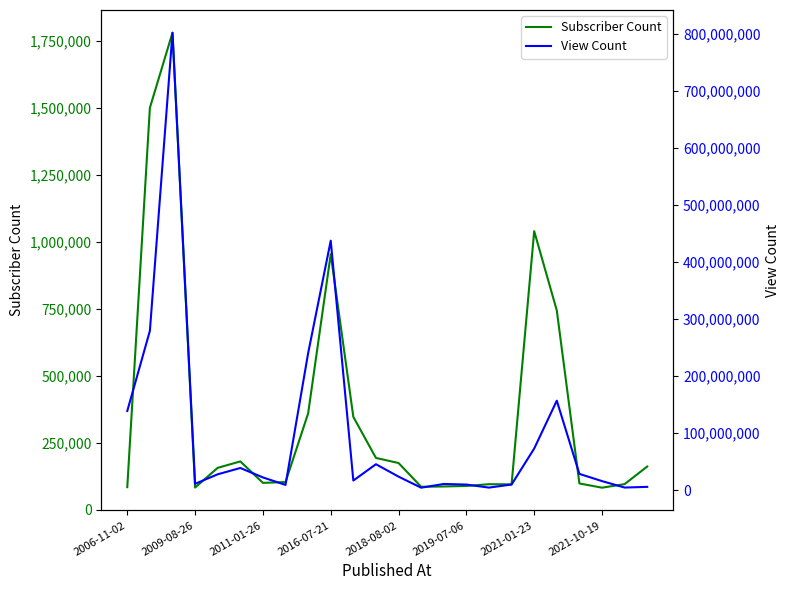

At which label is Subscriber Count closest to 931500?

2016-07-21